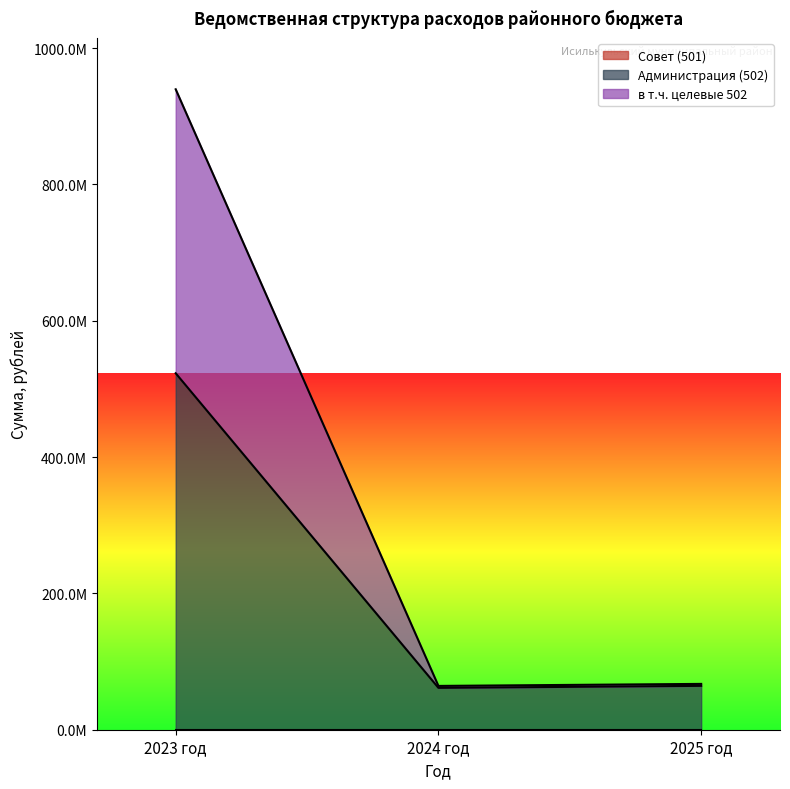

Which label corresponds to the smallest value in the chart?

2024 год